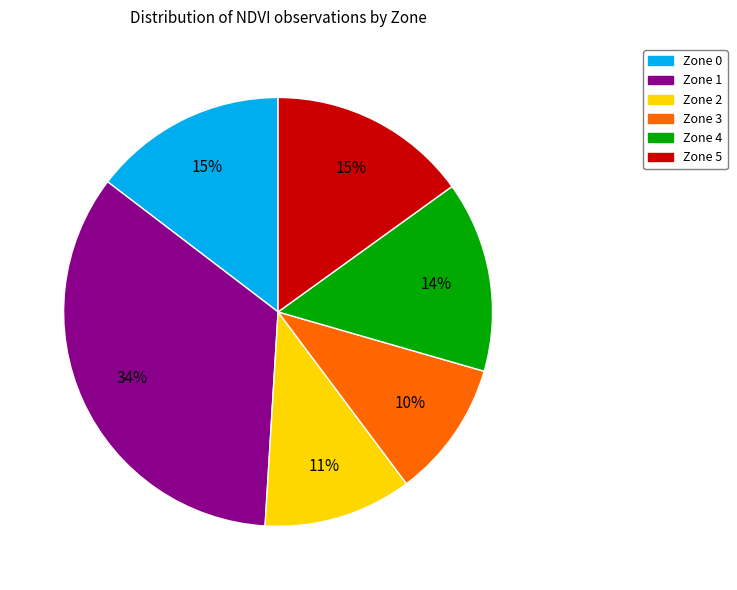

Do Zone 2 and Zone 5 together represent more than half of the pie?

No